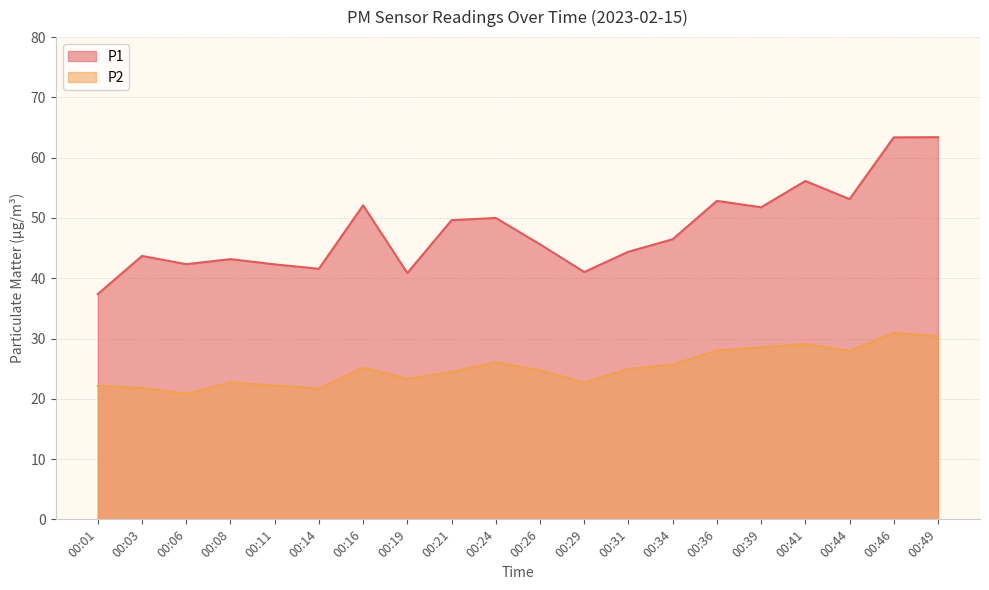

True or false: P2 and P1 cross at least once.

False